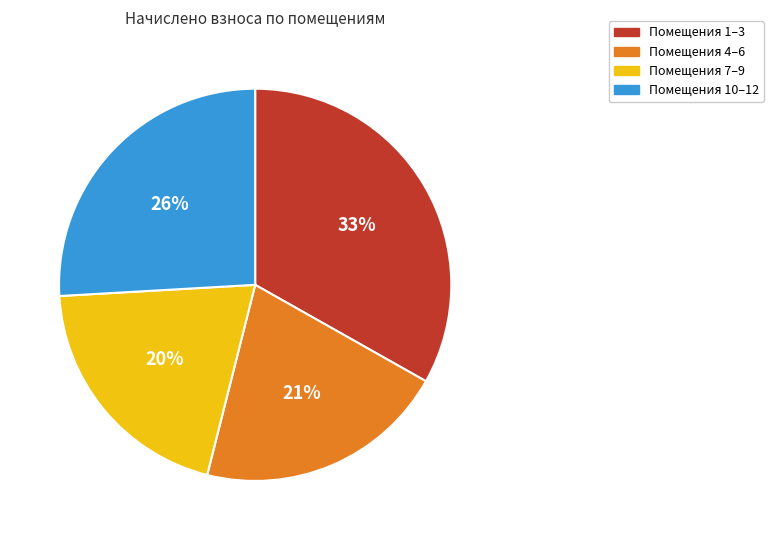

How many segments does this pie chart have?

4